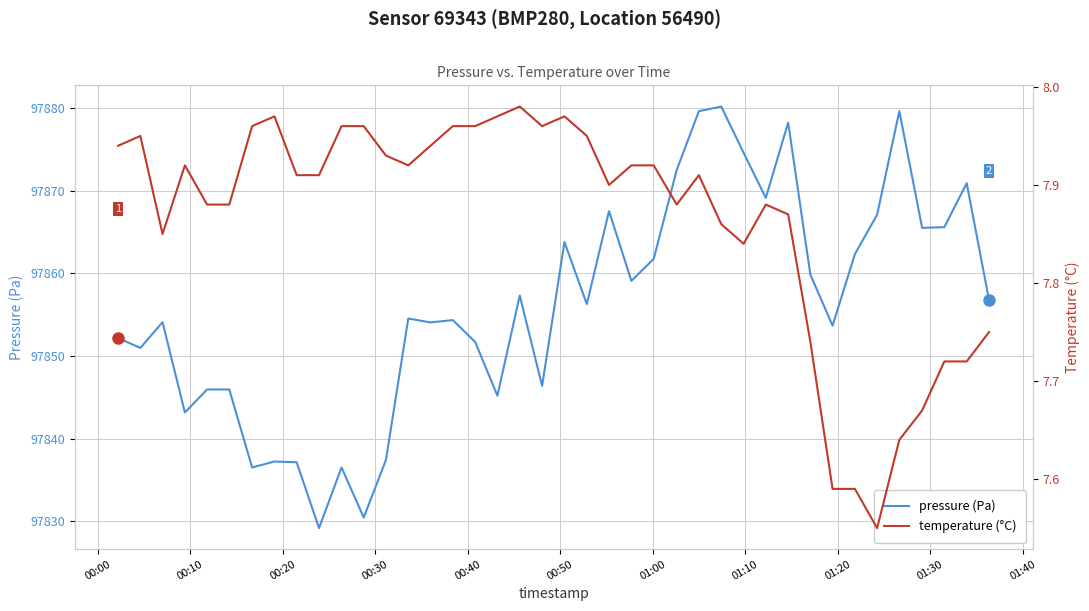

The value of pressure (Pa) at 31 is 175243.3. True or false?

False